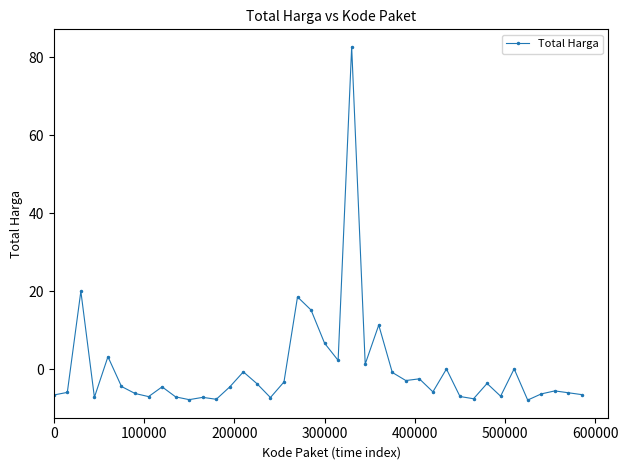

What is the value of the 2nd point from the left?

-6.0